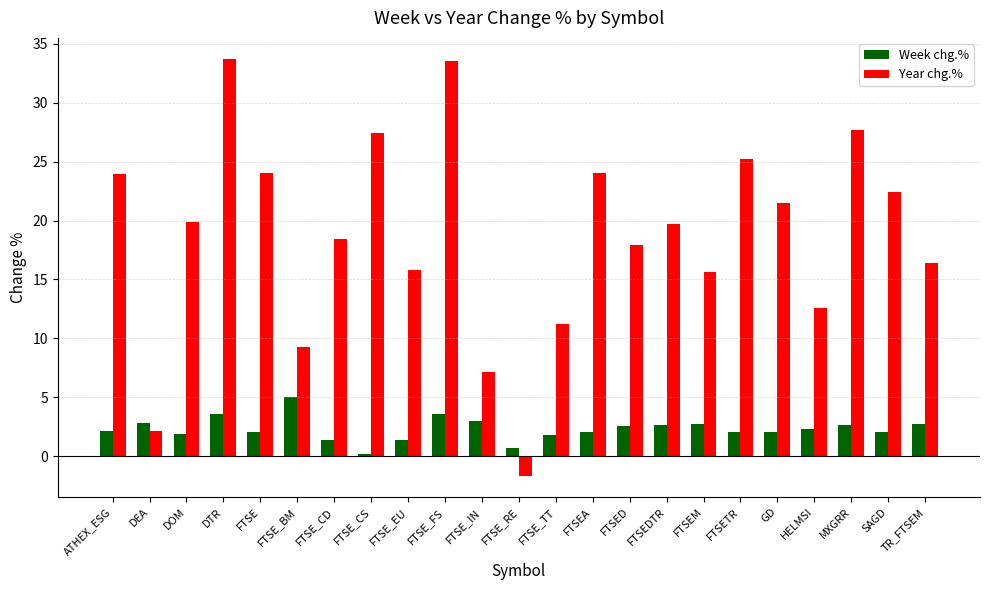

What is the label of the 6th bar from the left?

FTSE_BM